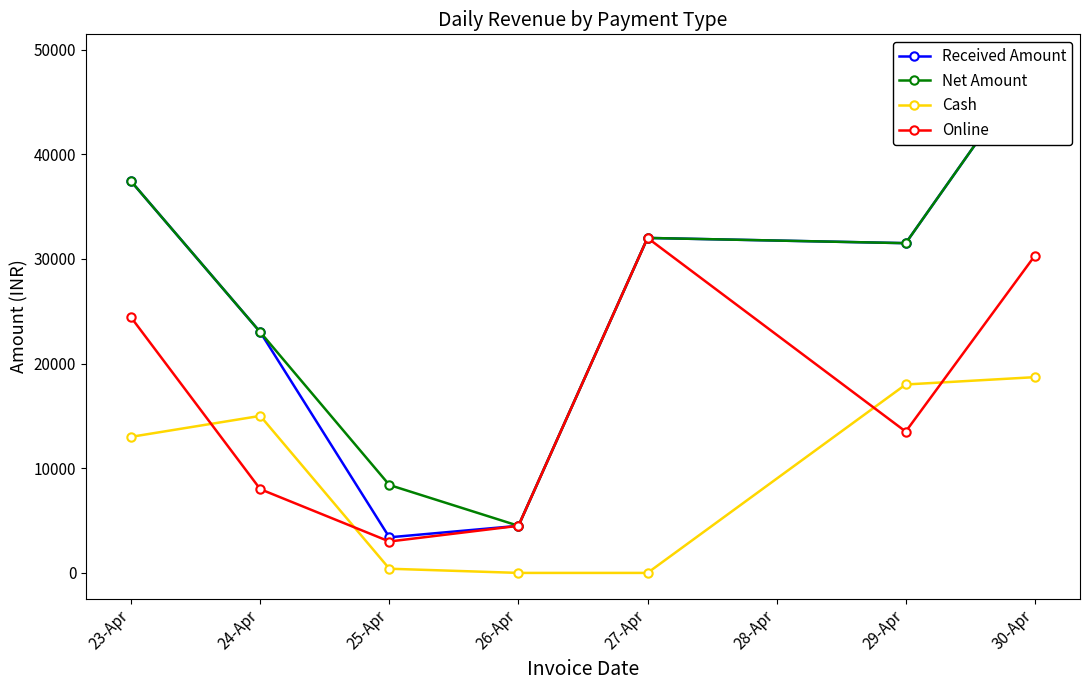

Count the number of data series in this chart.

4